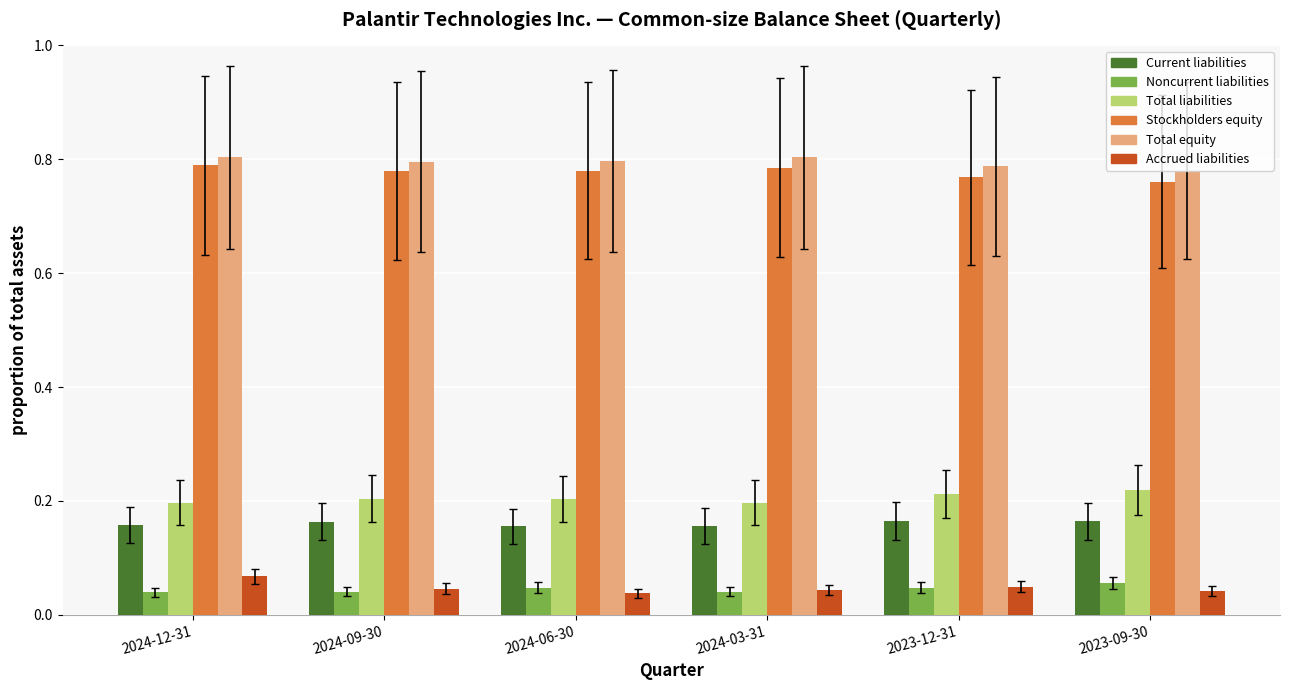

What is the total value across all series at 2024-09-30?

2.0